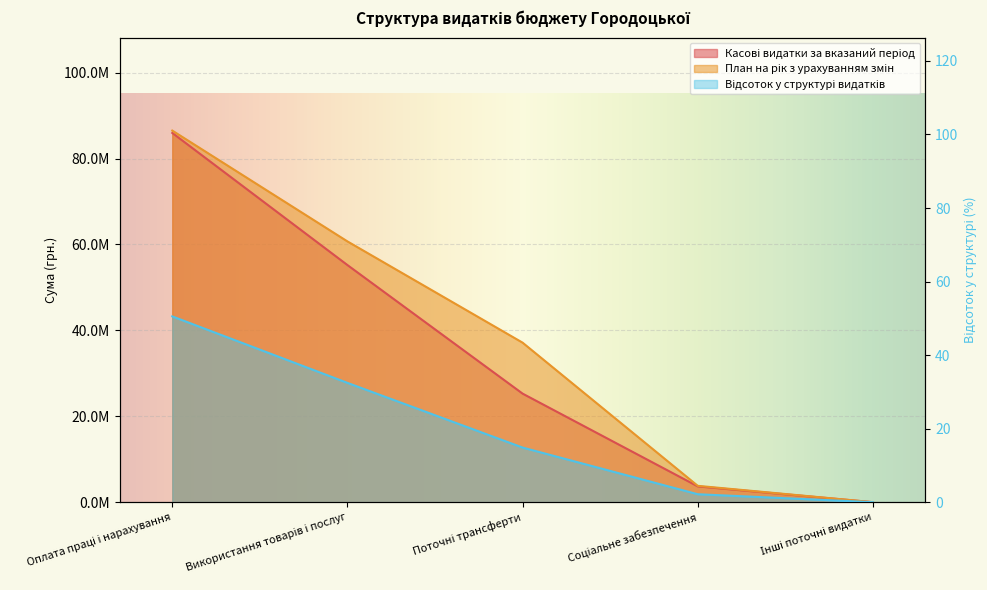

List the series in order of their peak value, lowest first.

Відсоток у структурі видатків, Касові видатки за вказаний період, План на рік з урахуванням змін